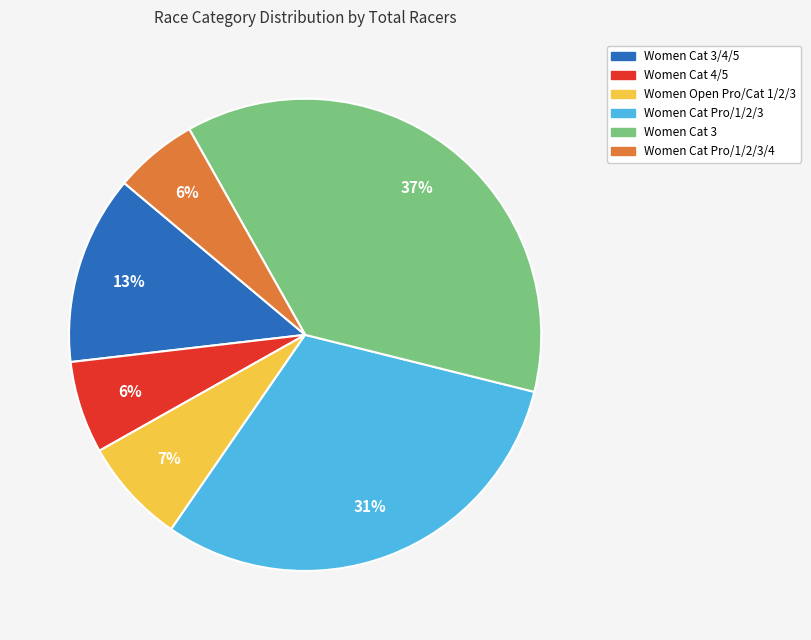

To the nearest percent, what is the average slice percentage?

17%